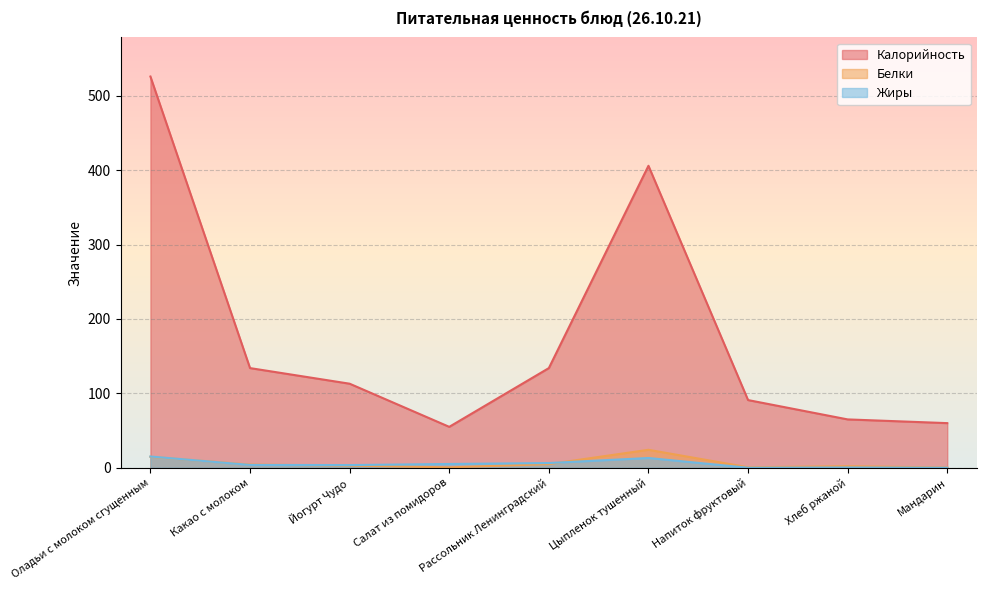

Is it true that Белки equals 14.7 at Оладьи с молоком сгущенным?

True